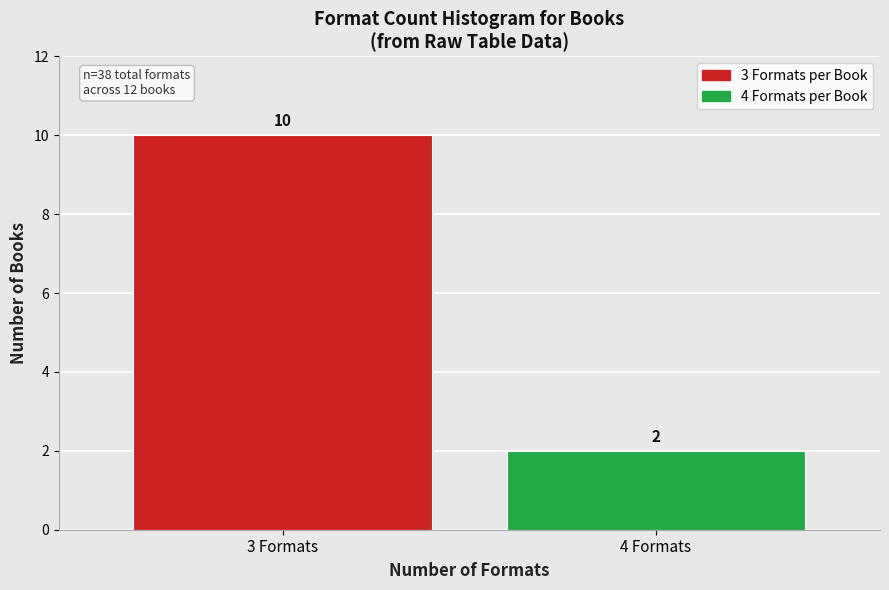

Reading right to left, extract all data points from this chart.

2	10